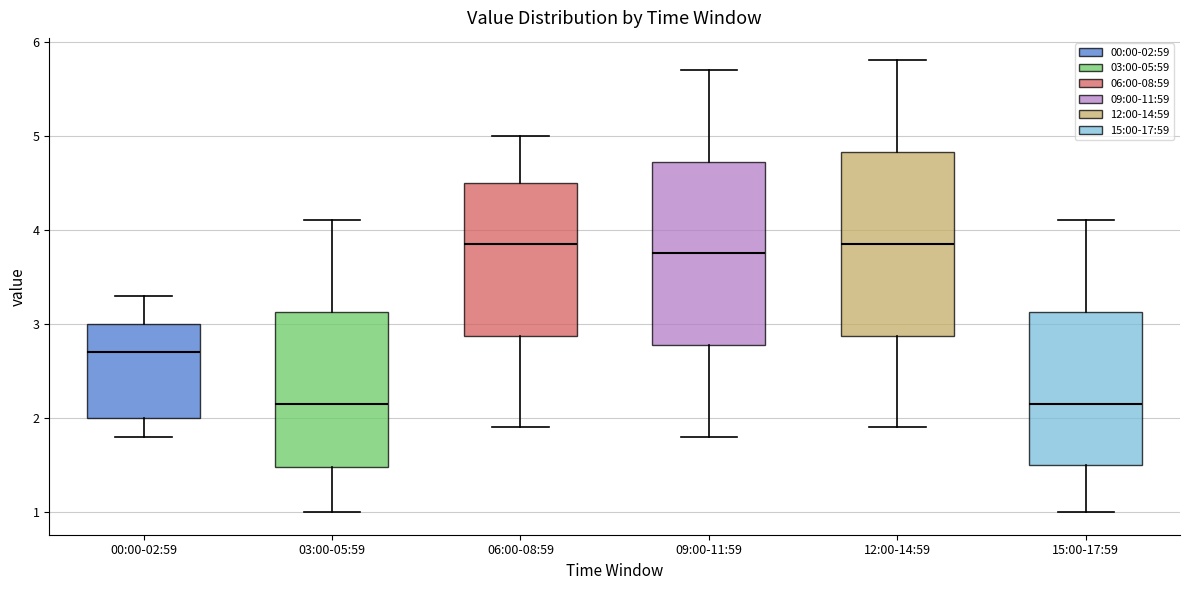

Reading left to right, read every box against the y-axis: the position of its median line, the range the box covers, and the ends of its whiskers. The values are not printed on the chart, so give them approximately, as read against the axis.

00:00-02:59: median 2.7, box 2.0 to 3.0, whiskers 1.8 to 3.3
03:00-05:59: median 2.2, box 1.5 to 3.1, whiskers 1.0 to 4.1
06:00-08:59: median 3.9, box 2.9 to 4.5, whiskers 1.9 to 5.0
09:00-11:59: median 3.8, box 2.8 to 4.7, whiskers 1.8 to 5.7
12:00-14:59: median 3.9, box 2.9 to 4.8, whiskers 1.9 to 5.8
15:00-17:59: median 2.2, box 1.5 to 3.1, whiskers 1.0 to 4.1